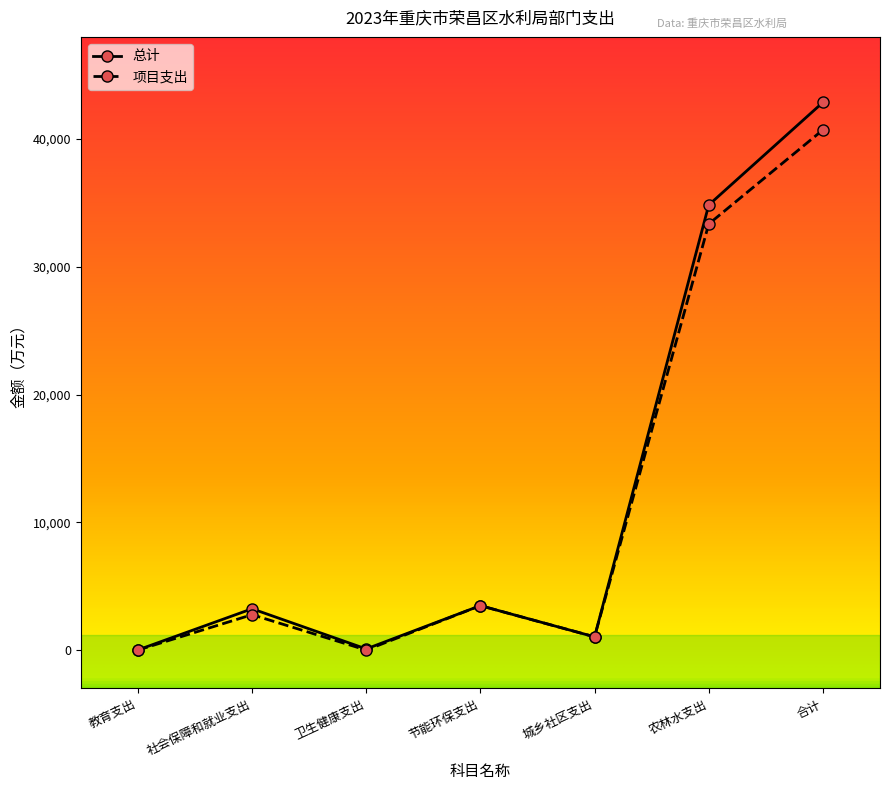

Is it true that 项目支出 equals -14758.8 at 教育支出?

False